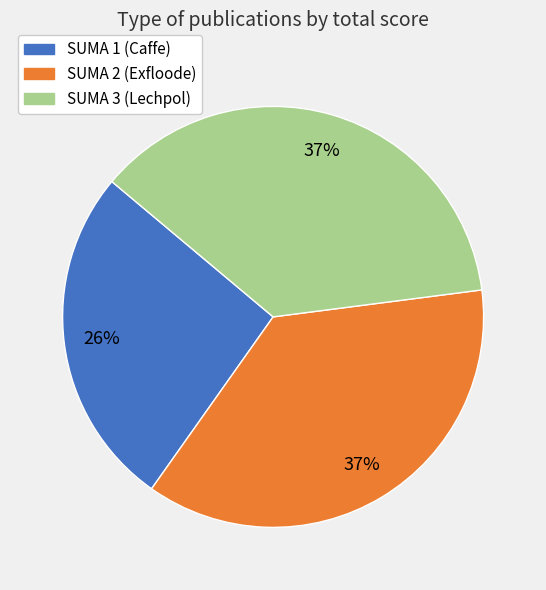

To the nearest percent, what percentage of the pie is SUMA 1 (Caffe)?

26%